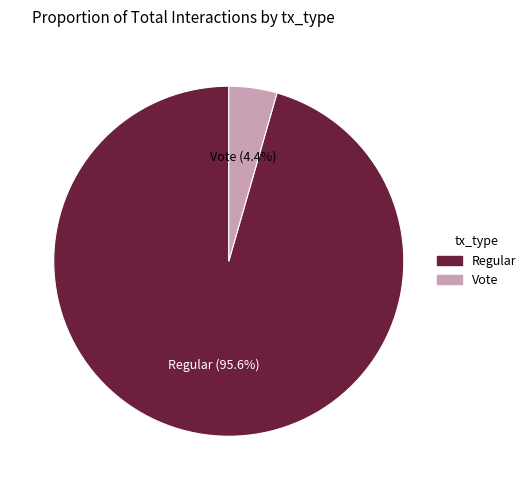

To the nearest percent, what is the combined percentage of Vote and Regular?

100%